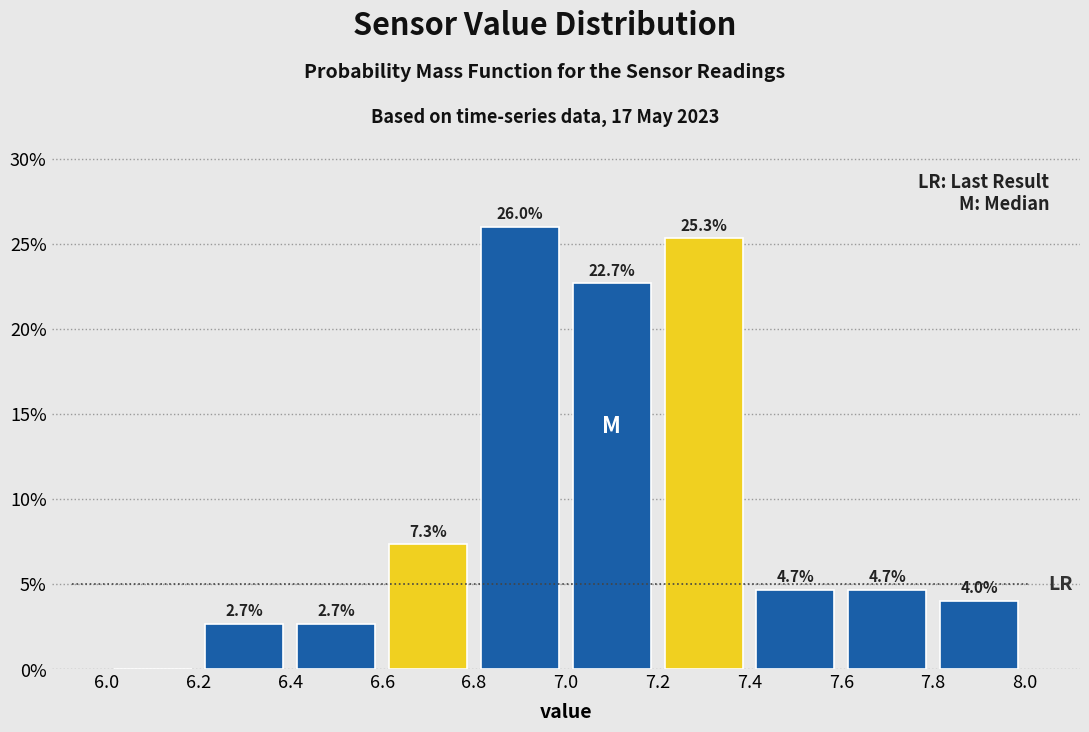

Which range on the x-axis has the tallest bar?

6.8 to 7.0